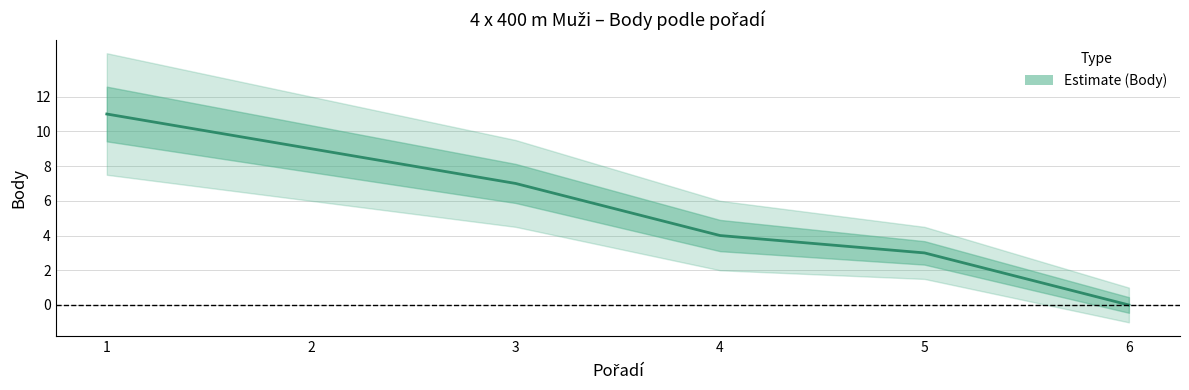

Read the value at 4.

4